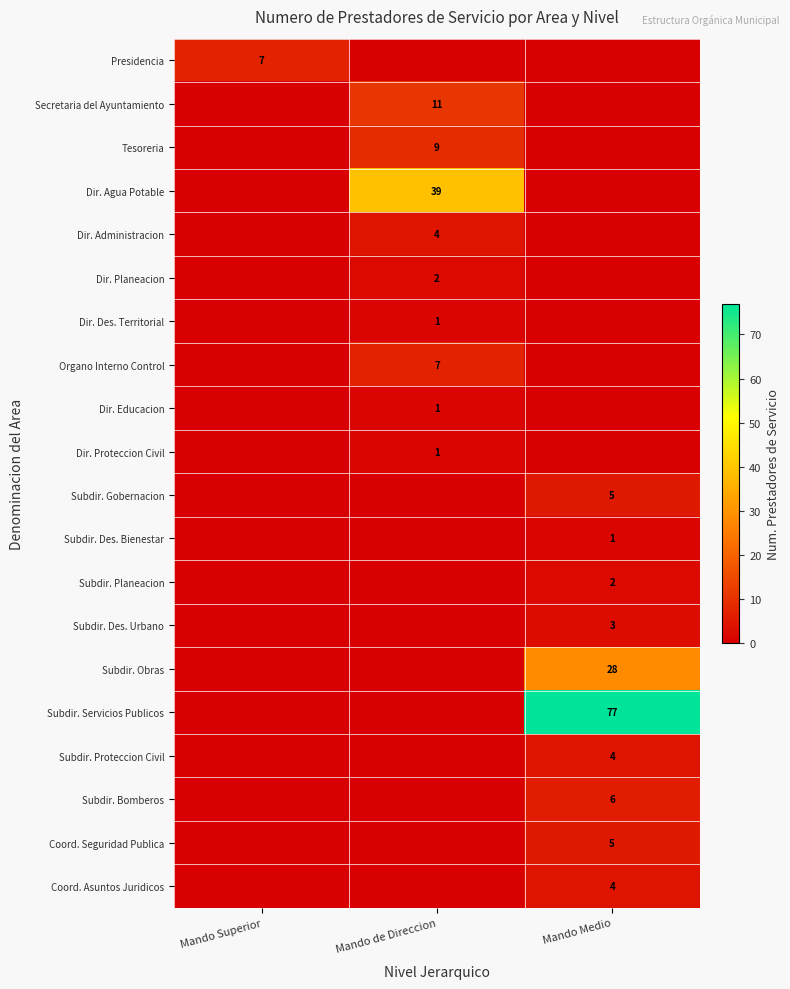

What is the spread (max minus min) of values at Mando de Direccion?

39